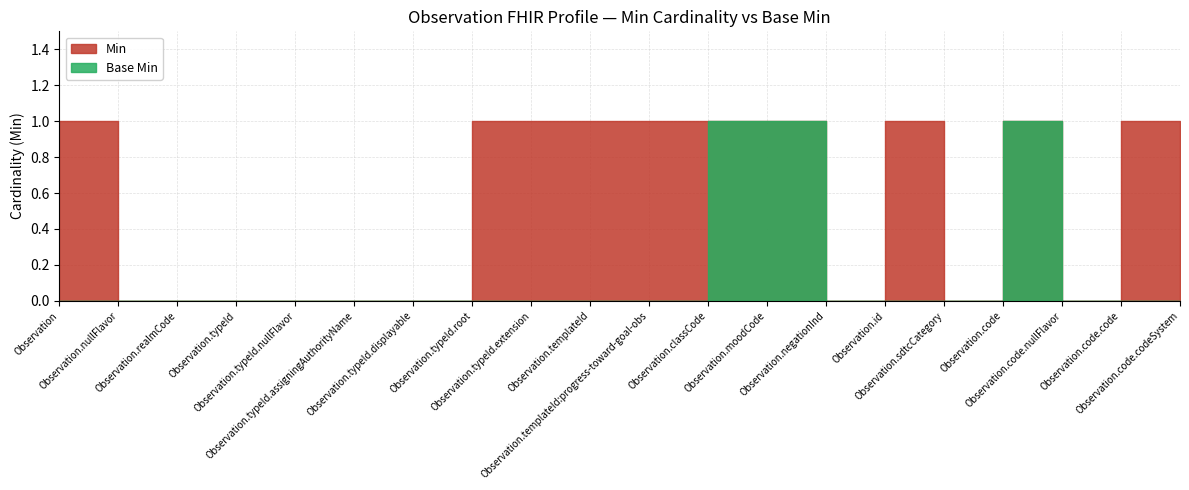

At which label does Base Min reach its peak?

Observation.classCode